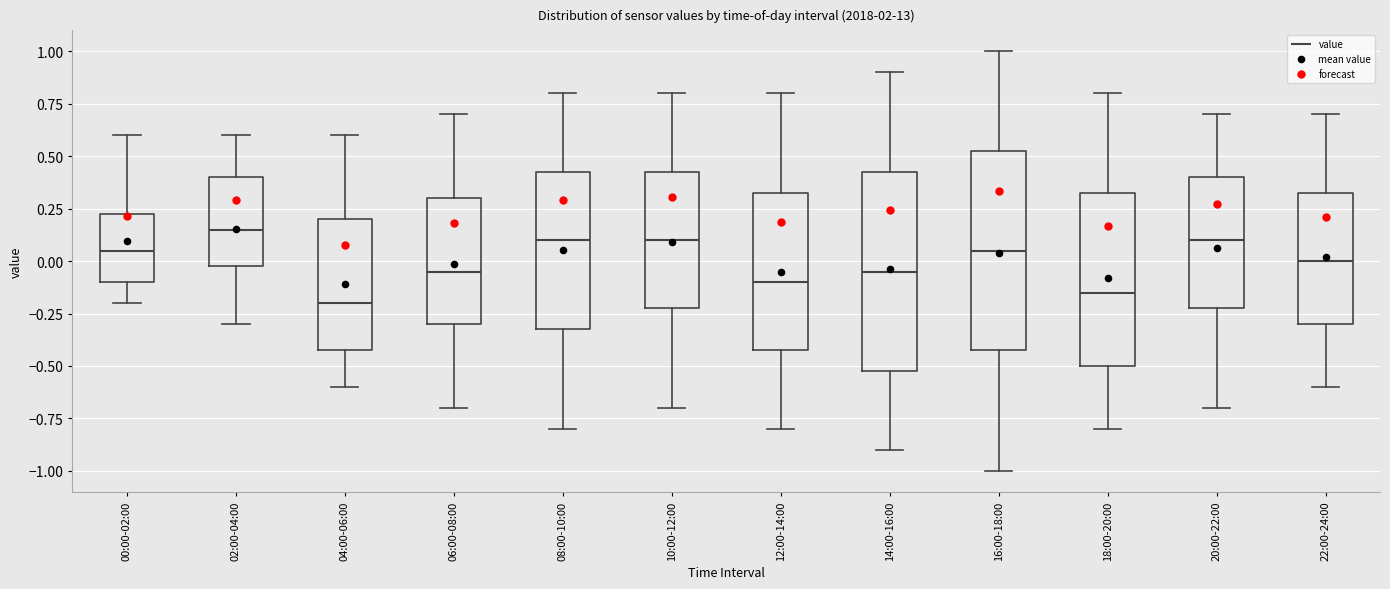

Where is the lower edge of the box for 08:00-10:00 on the y-axis? The values are not printed on the chart, so give them approximately, as read against the axis.

-0.30